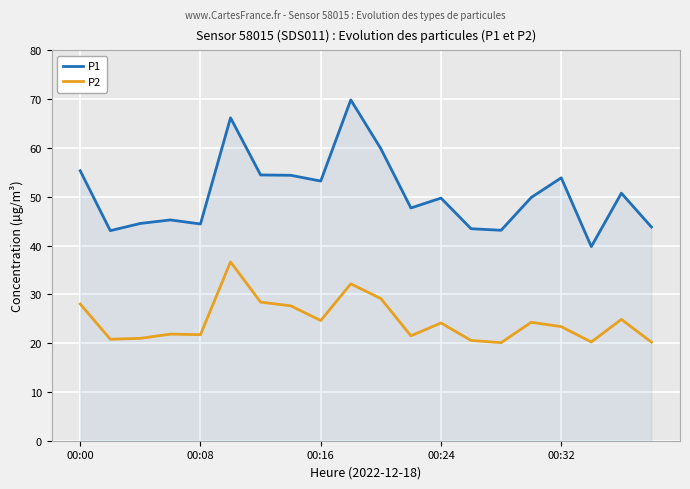

Does the chart have visible grid lines?

Yes